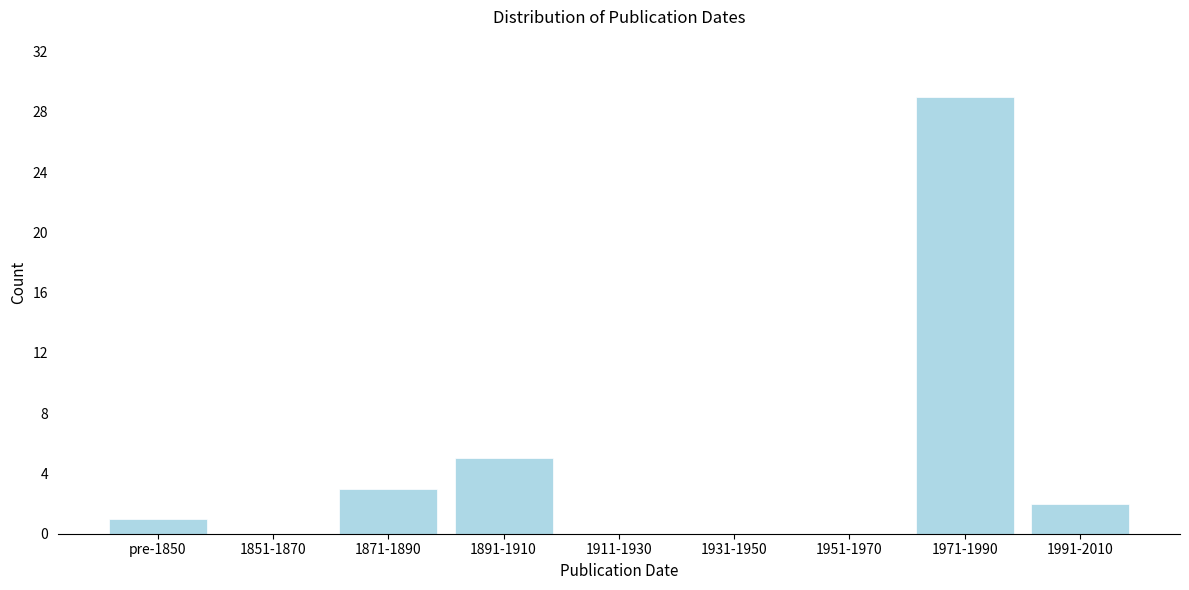

Reading left to right, list all the values displayed in this chart.

pre-1850=1	1851-1870=0	1871-1890=3	1891-1910=5	1911-1930=0	1931-1950=0	1951-1970=0	1971-1990=29	1991-2010=2